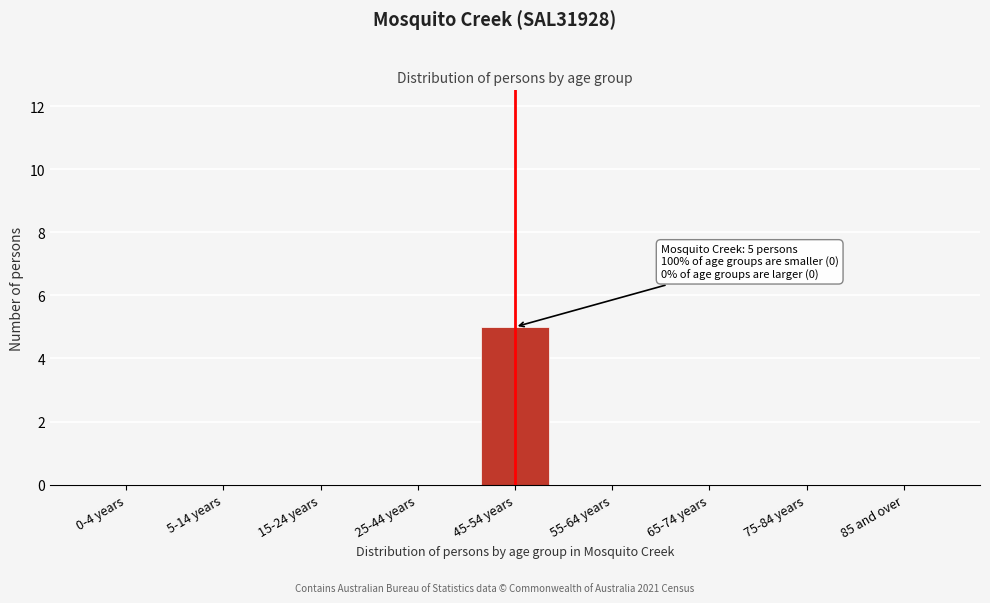

Reading left to right, extract all data points from this chart.

0-4 years=0	5-14 years=0	15-24 years=0	25-44 years=0	45-54 years=5	55-64 years=0	65-74 years=0	75-84 years=0	85 and over=0